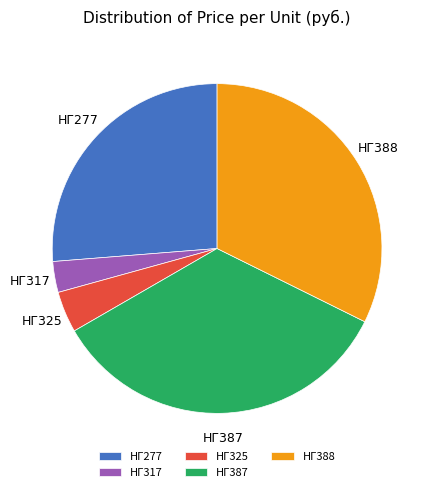

Rank the categories by value from highest to lowest.

НГ387, НГ388, НГ277, НГ325, НГ317